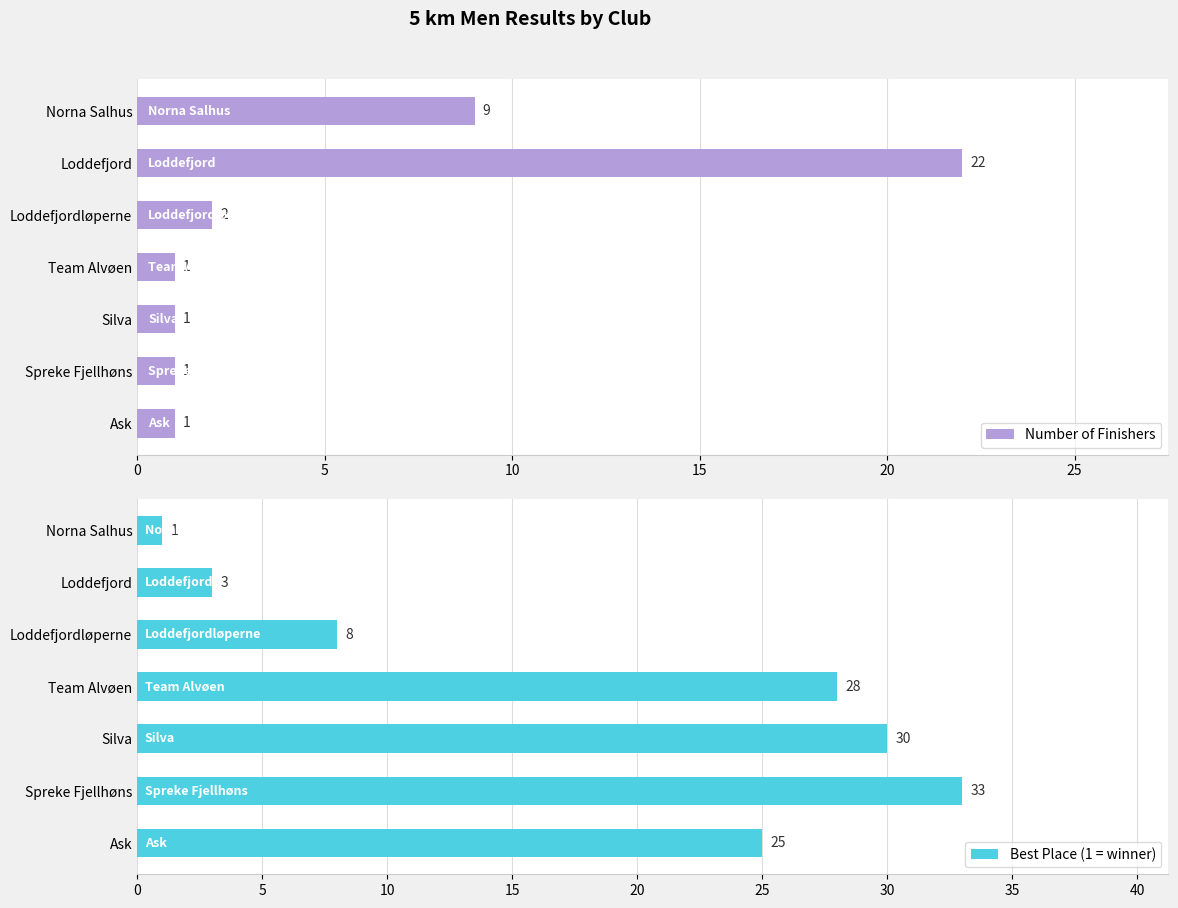

What is the difference between the second highest and second lowest values in the Best Place (1 = winner) series?

27